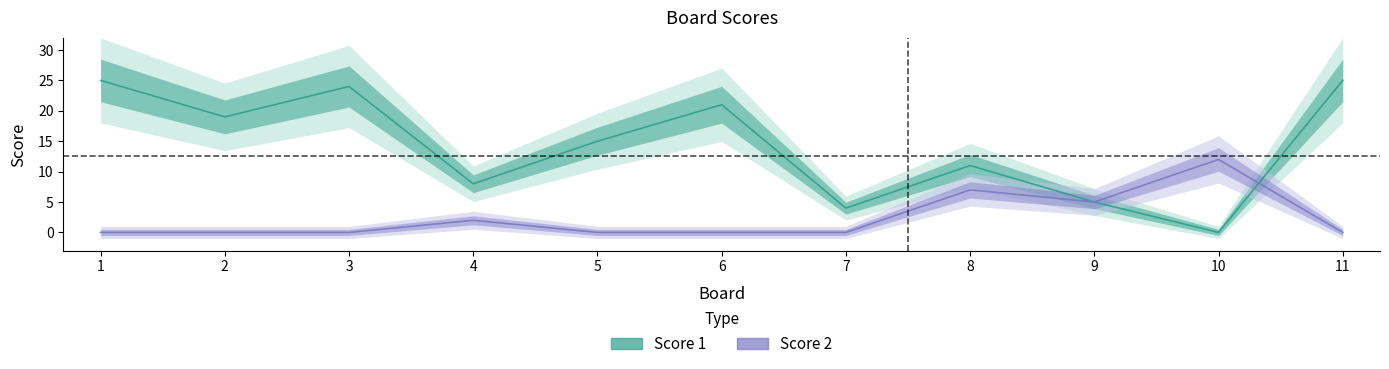

What is the average value of the Score 1 series?

14